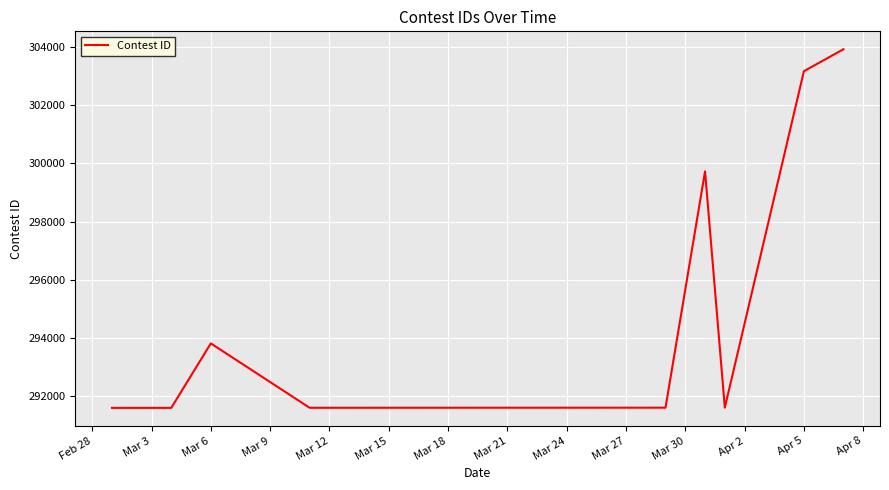

What is the maximum value shown in the chart?

303913